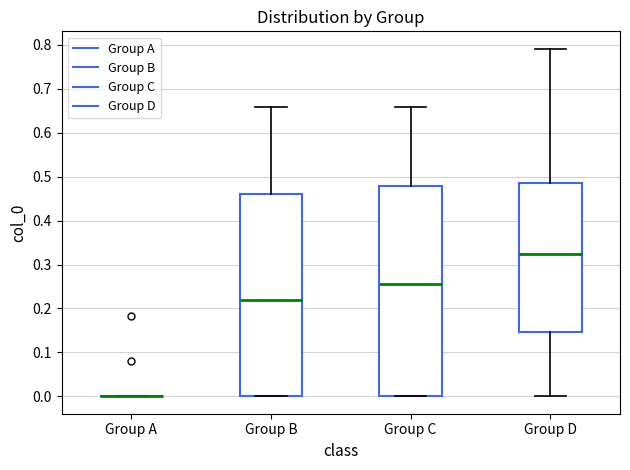

Reading left to right, transcribe this box plot: for each box, give where its median line is, the range the box spans, and where its two whiskers end, as read against the y-axis. The values are not printed on the chart, so give them approximately, as read against the axis.

Group A: box collapsed to a line at 0.00, whiskers 0.00 to 0.00
Group B: median 0.22, box 0.00 to 0.46, whiskers 0.00 to 0.66
Group C: median 0.26, box 0.00 to 0.48, whiskers 0.00 to 0.66
Group D: median 0.32, box 0.15 to 0.49, whiskers 0.00 to 0.79